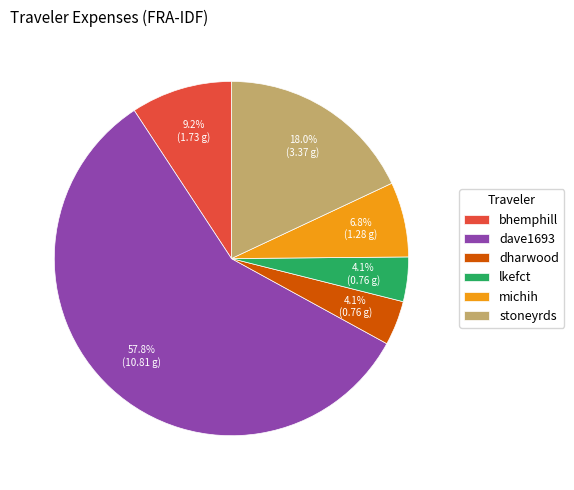

Is it true that stoneyrds is 10% of the pie?

False